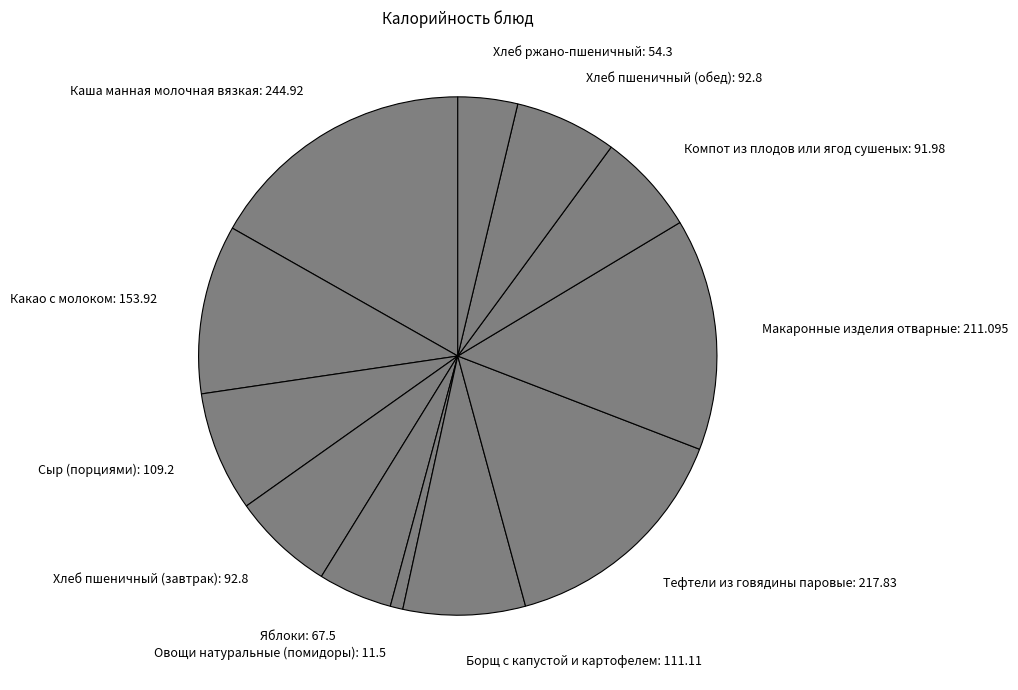

Combined, do Какао с молоком and Сыр (порциями) account for over 50%?

No